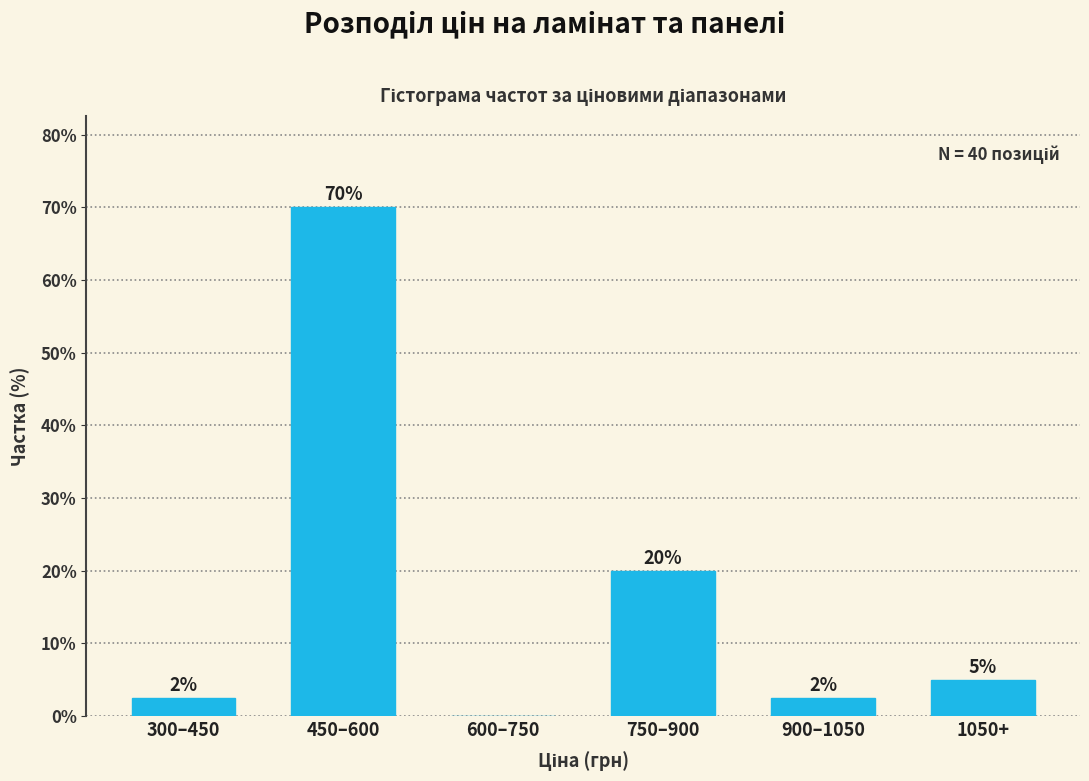

What is the maximum value shown in the chart?

70.0